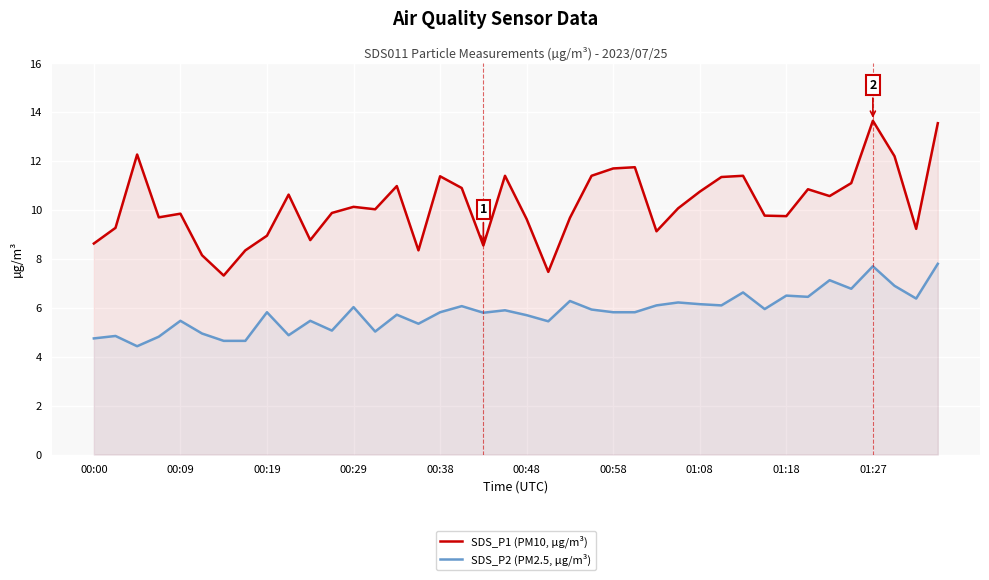

How many data points does each series have?

40